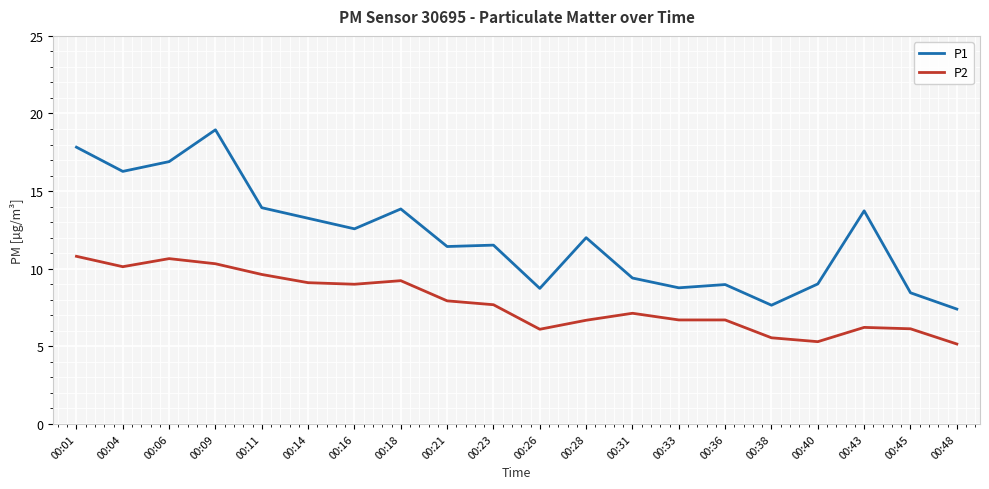

What is the total value across all series at 00:11?

23.6